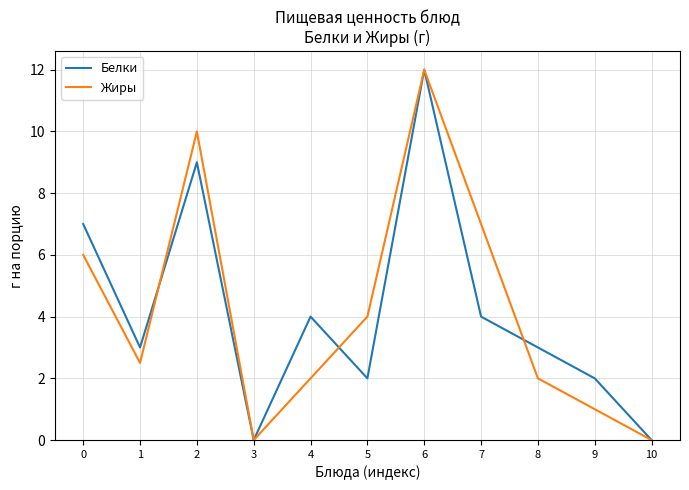

At how many categories does at least one series exceed 1?

9